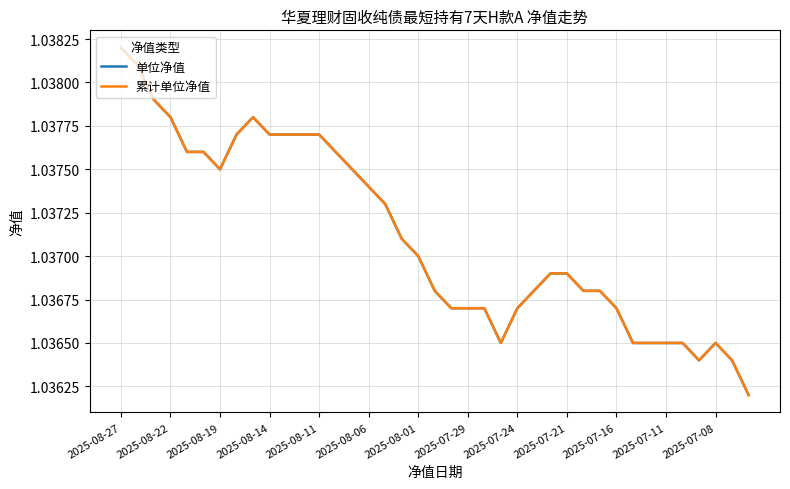

How many lines are shown in the chart?

2